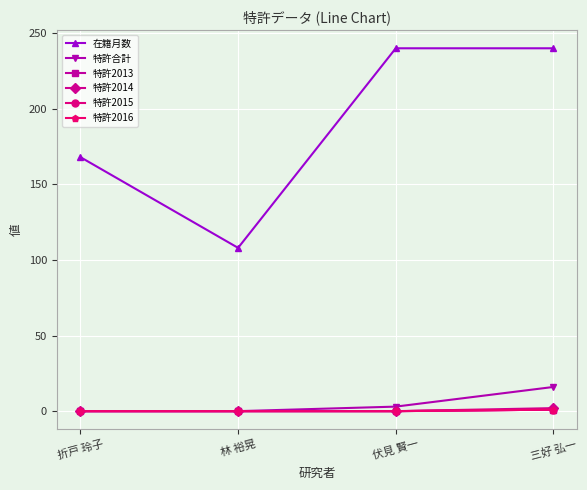

Is this an area chart (filled region under the line)?

No